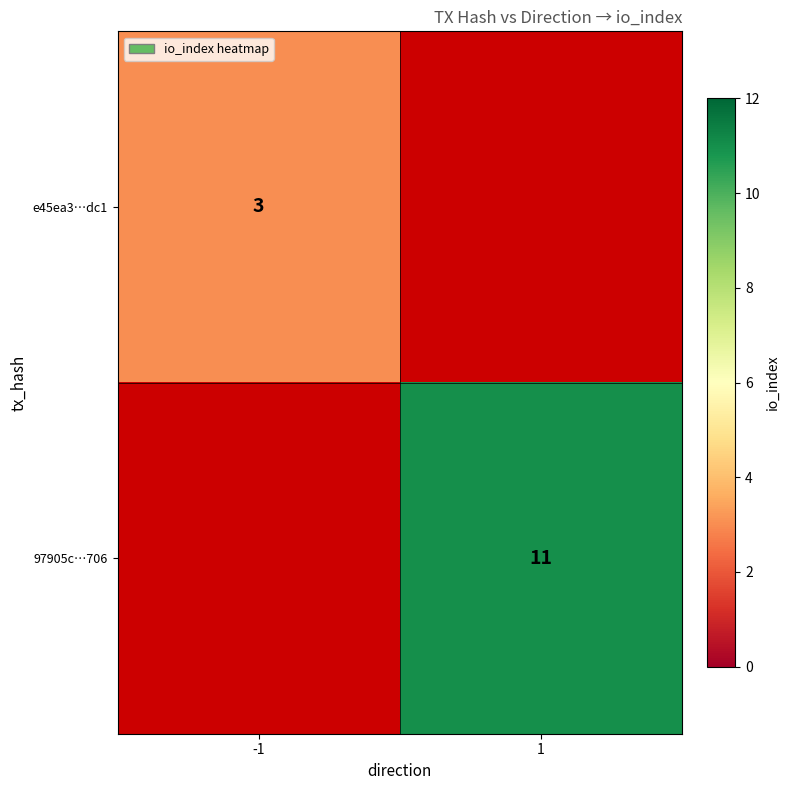

What is the greatest value displayed?

11.0